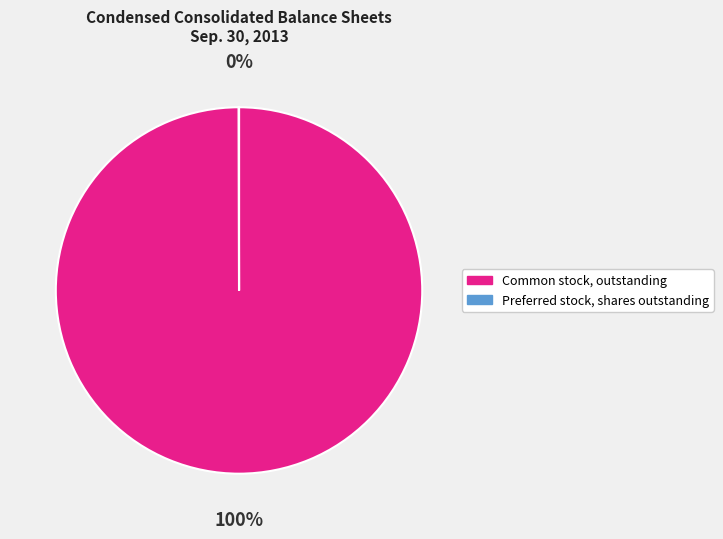

Is it true that Common stock, outstanding is 88% of the pie?

False